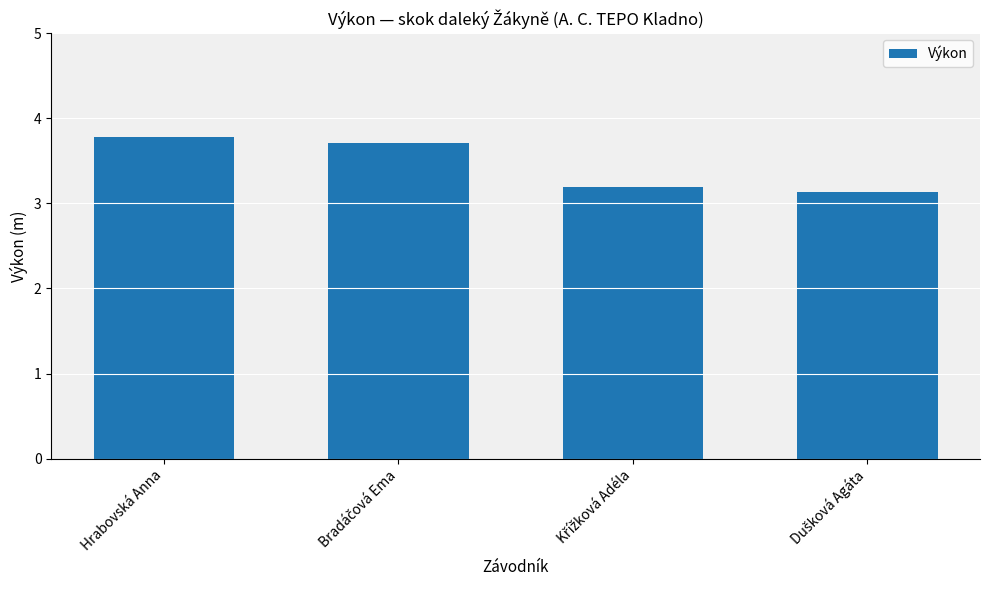

Reading left to right, list all the values displayed in this chart.

3.8	3.7	3.2	3.1